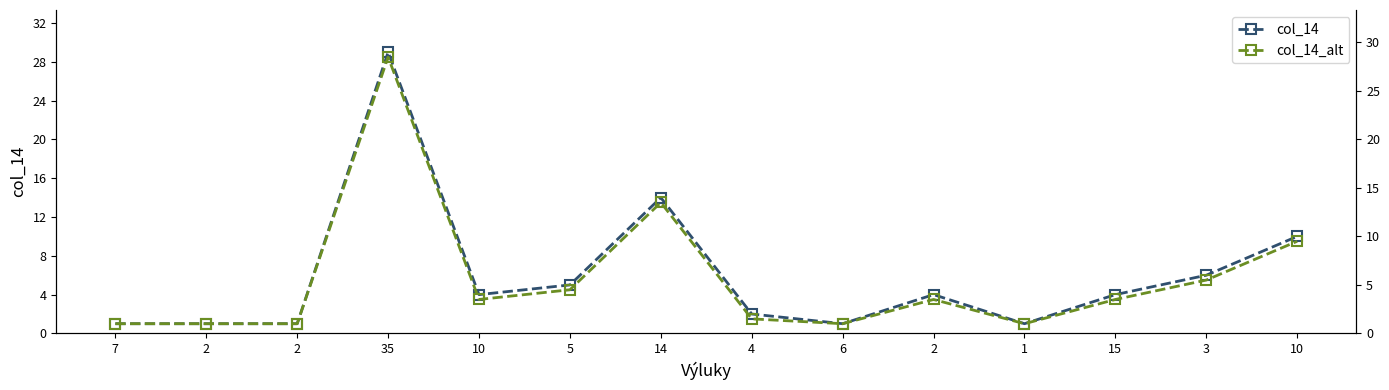

What is the difference between the maximum and minimum values in the col_14 series?

28.0